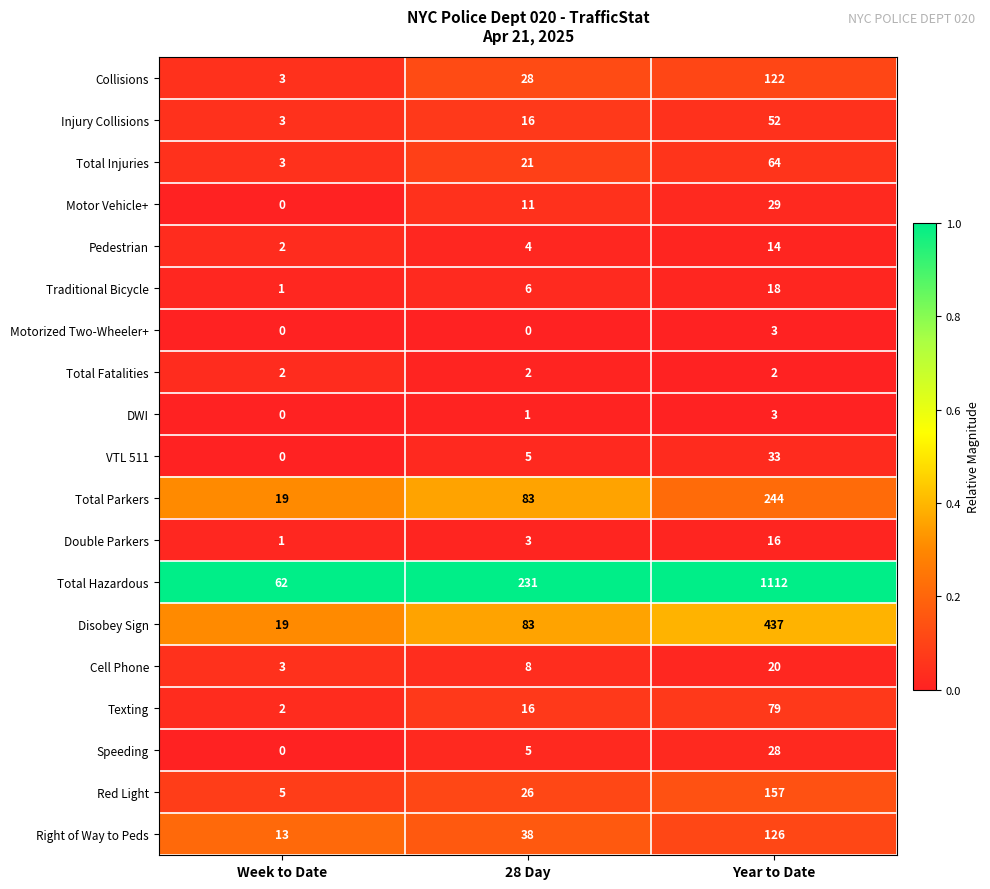

The Injury Collisions series shows 52 at Year to Date. True or false?

True